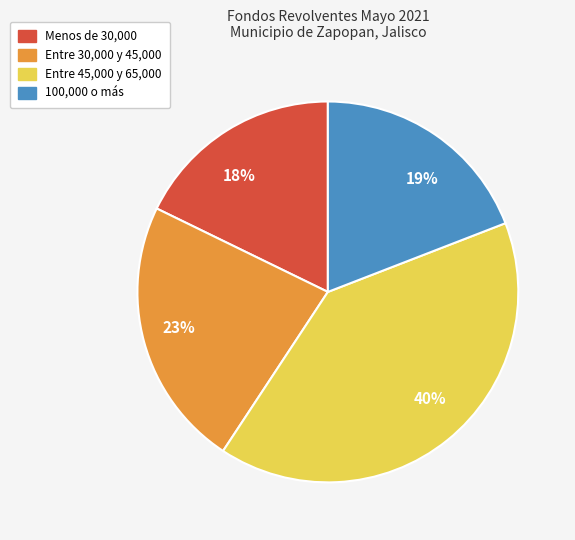

Rank the categories by value from highest to lowest.

Entre 45,000 y 65,000, Entre 30,000 y 45,000, 100,000 o más, Menos de 30,000